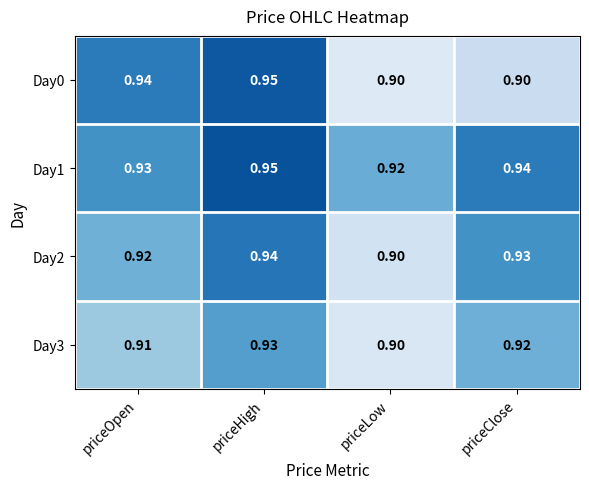

Which label corresponds to the largest value in the chart?

priceHigh